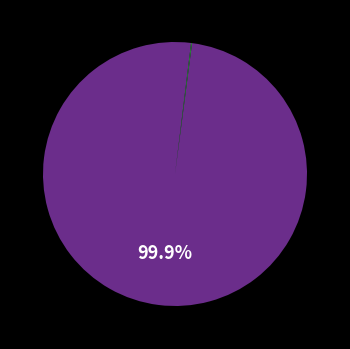

Does any single category account for the majority?

Yes